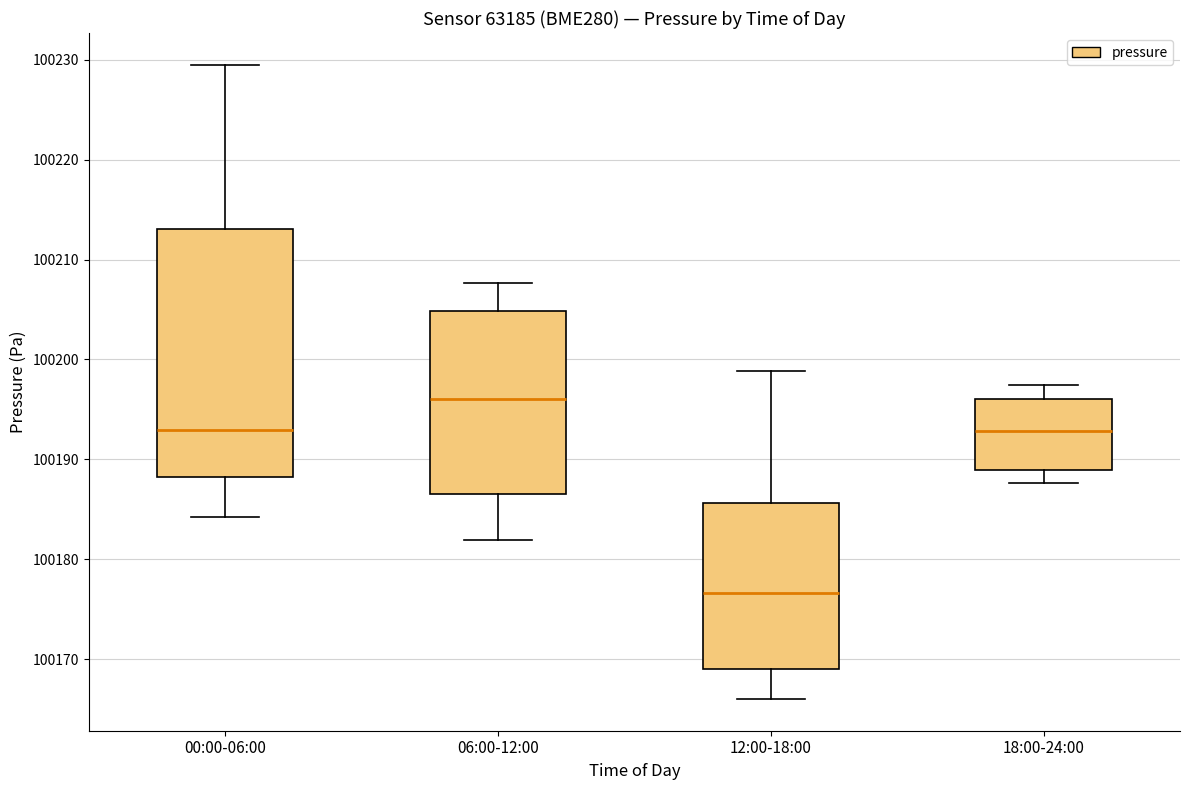

Which box's median line is the highest?

06:00-12:00